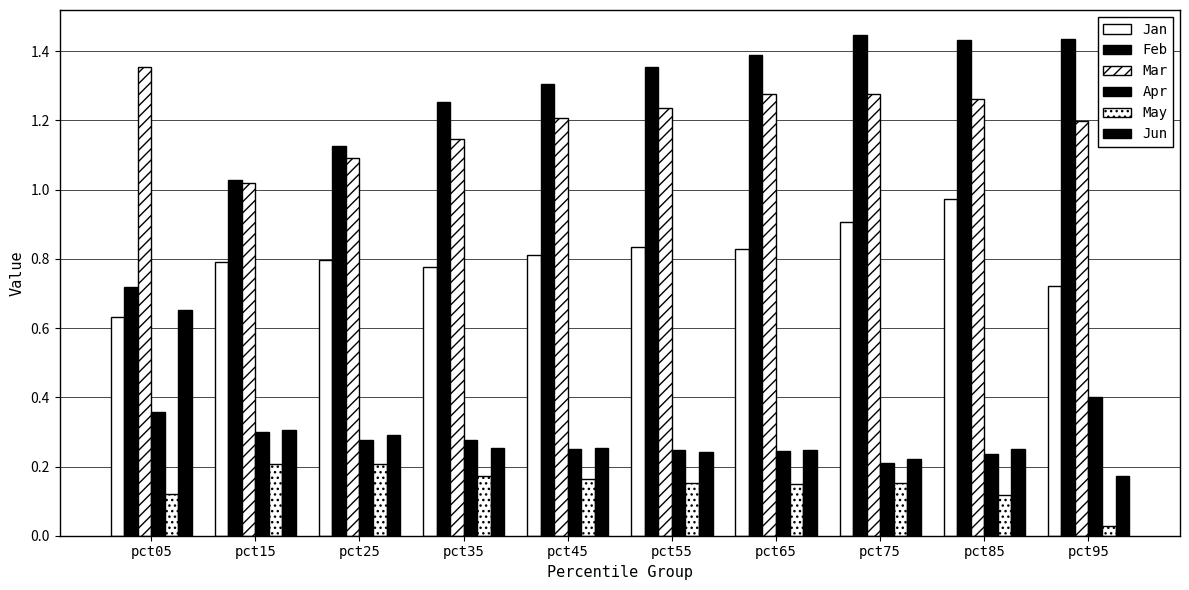

Count the number of categories in the chart.

10